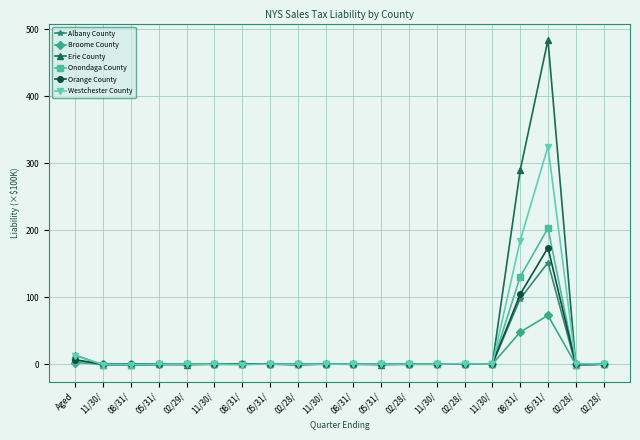

The Westchester County series shows 0.7 at 02/28/. True or false?

False